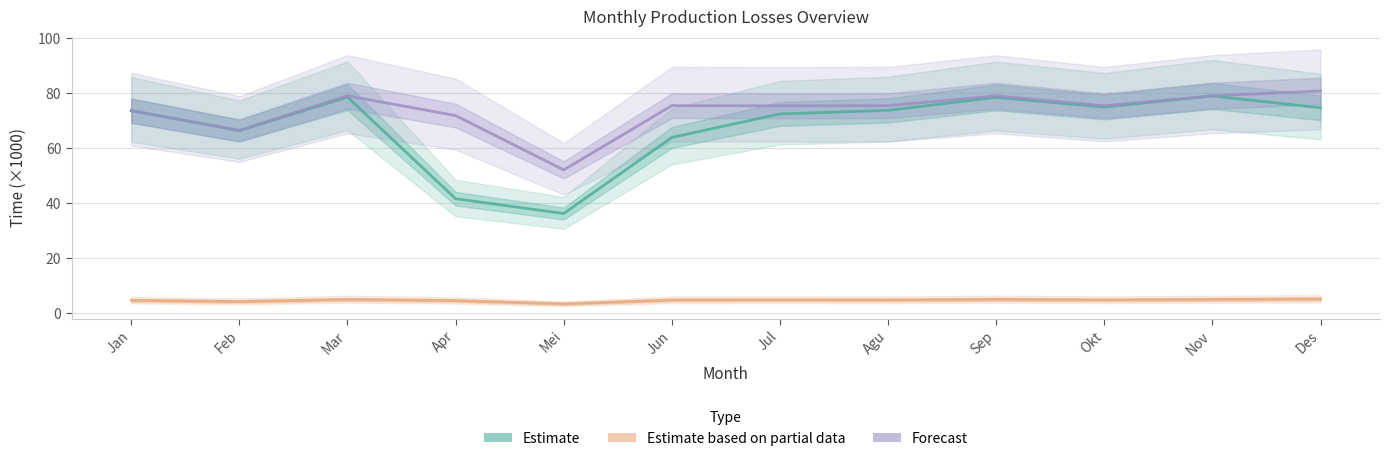

What is the label of the 11th point from the right?

Feb